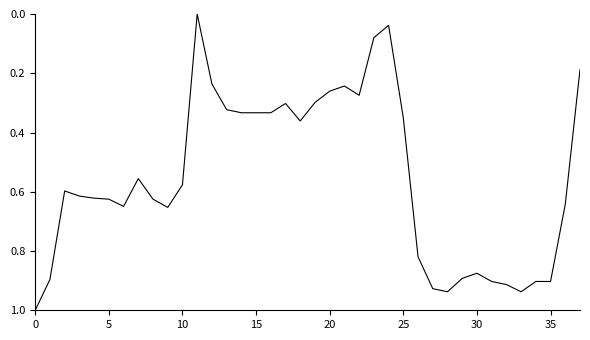

What is the greatest value displayed?

1.0